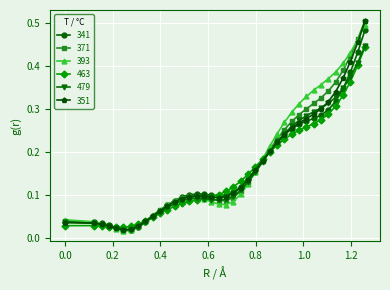

At how many categories does at least one series exceed 0?

39